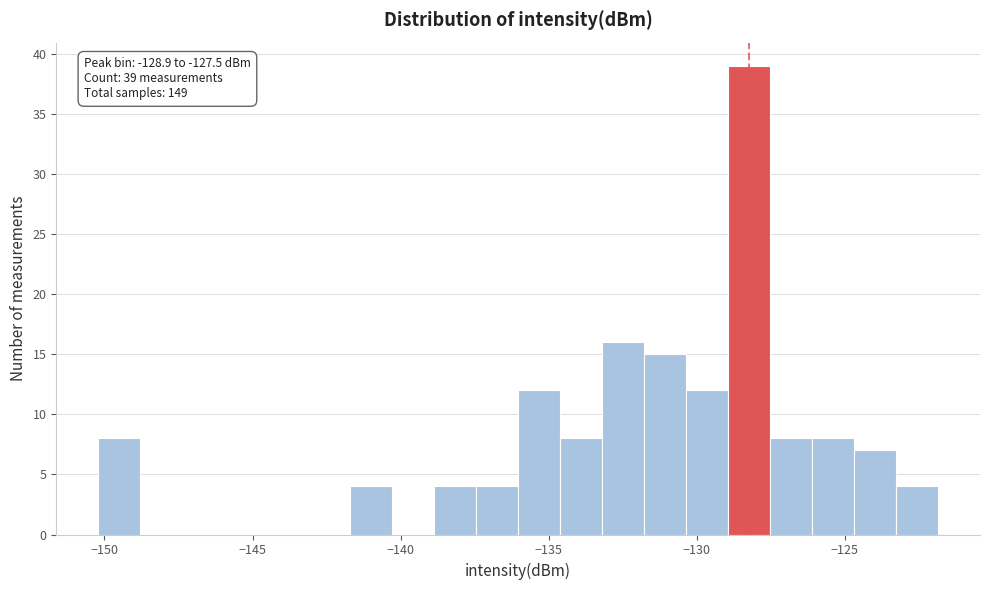

Around what value on the x-axis is the tallest bar? Give the approximate position of its centre, as read against the axis.

-128.0